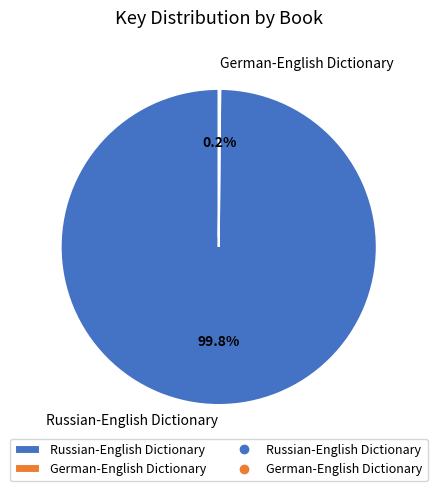

What percentage is NOT represented by Russian-English Dictionary?

0.2%